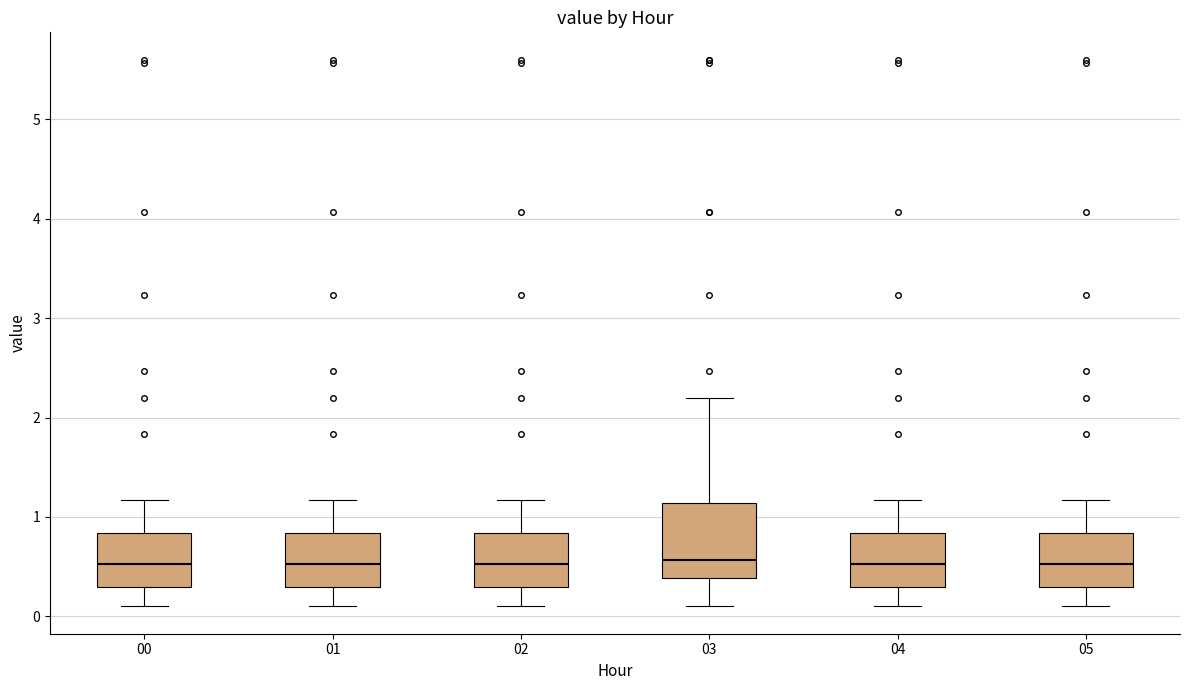

Reading left to right, read every box against the y-axis: the position of its median line, the range the box covers, and the ends of its whiskers. The values are not printed on the chart, so give them approximately, as read against the axis.

00: median 0.5, box 0.3 to 0.8, whiskers 0.1 to 1.2
01: median 0.5, box 0.3 to 0.8, whiskers 0.1 to 1.2
02: median 0.5, box 0.3 to 0.8, whiskers 0.1 to 1.2
03: median 0.6, box 0.4 to 1.1, whiskers 0.1 to 2.2
04: median 0.5, box 0.3 to 0.8, whiskers 0.1 to 1.2
05: median 0.5, box 0.3 to 0.8, whiskers 0.1 to 1.2